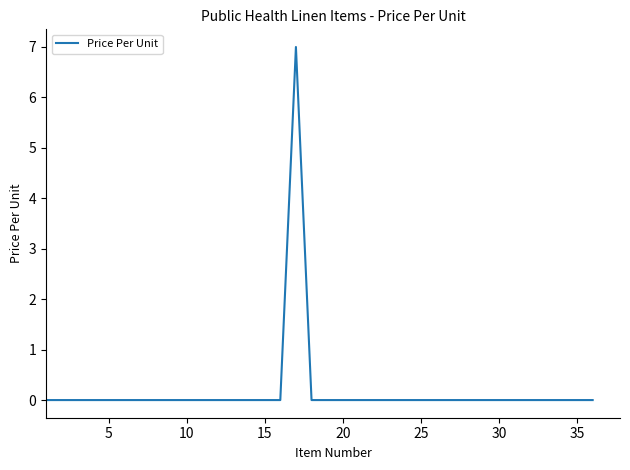

Reading left to right, what are all the values shown in this chart?

0	0	0	0	0	0	0	0	0	0	0	0	0	0	0	0	7	0	0	0	0	0	0	0	0	0	0	0	0	0	0	0	0	0	0	0